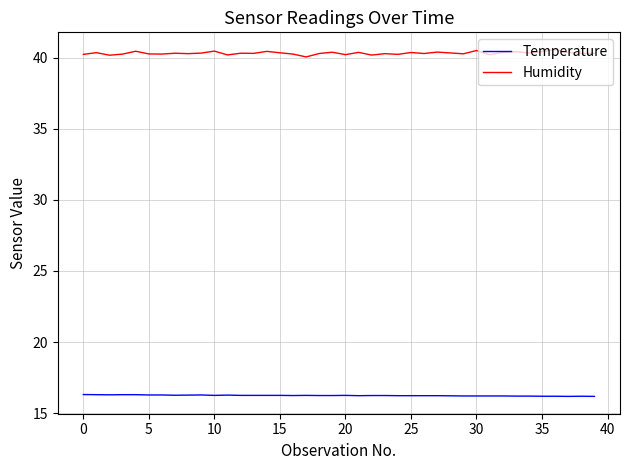

What is the average value of the Humidity series?

40.3